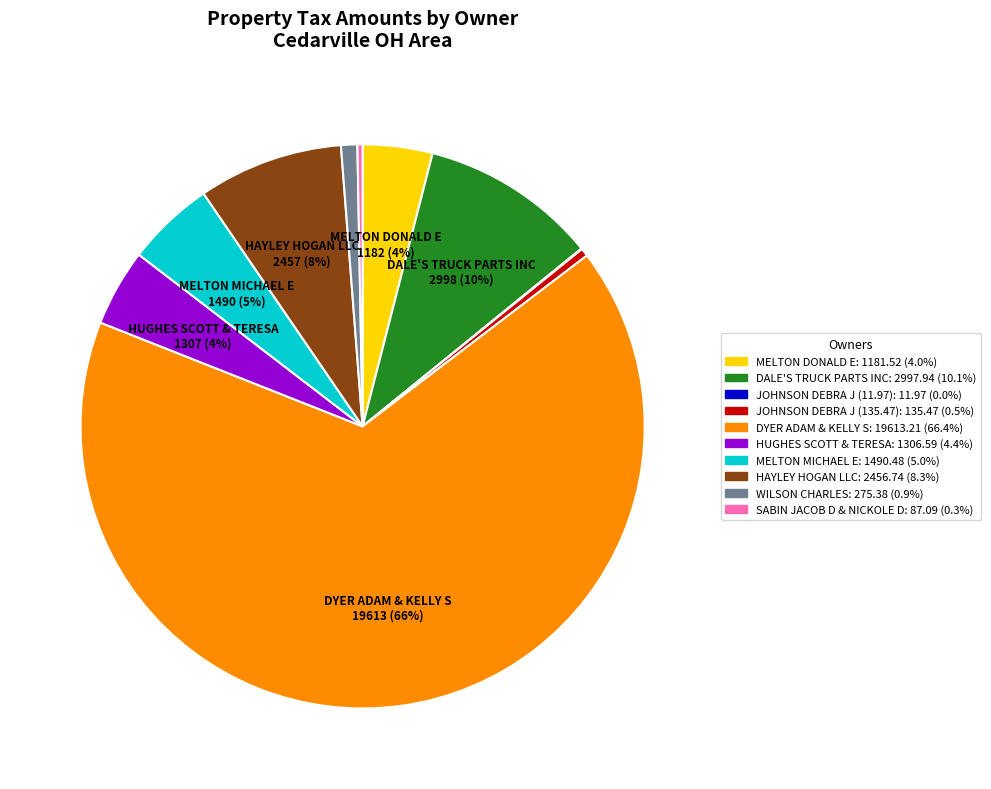

To the nearest percent, what portion does MELTON MICHAEL E: 1490.48 (5.0%) represent?

5%